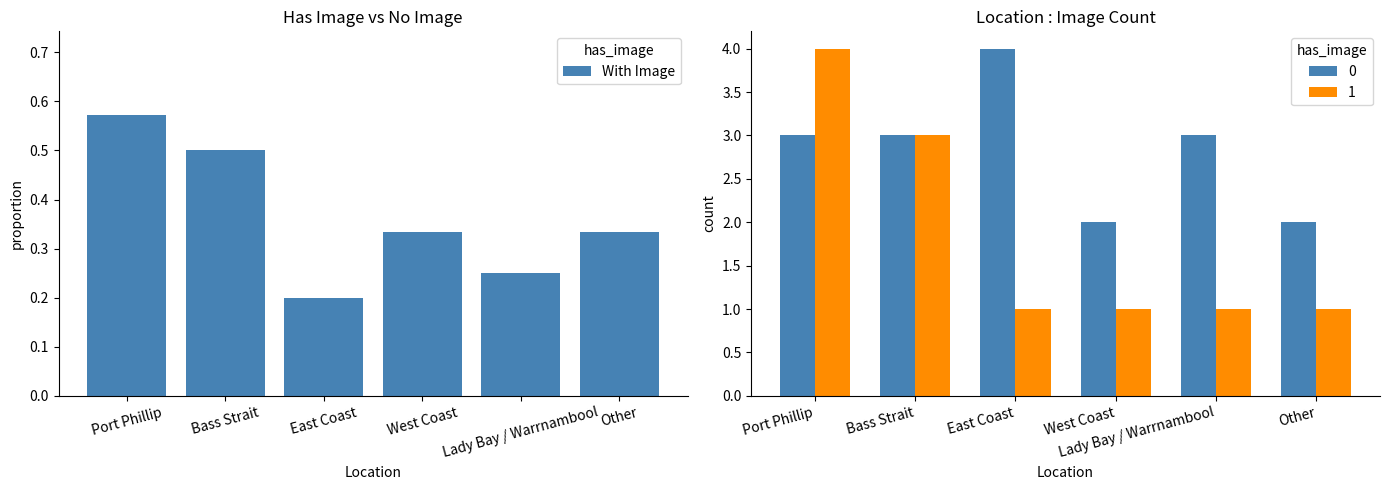

How many With Image values are between 0 and 1?

6